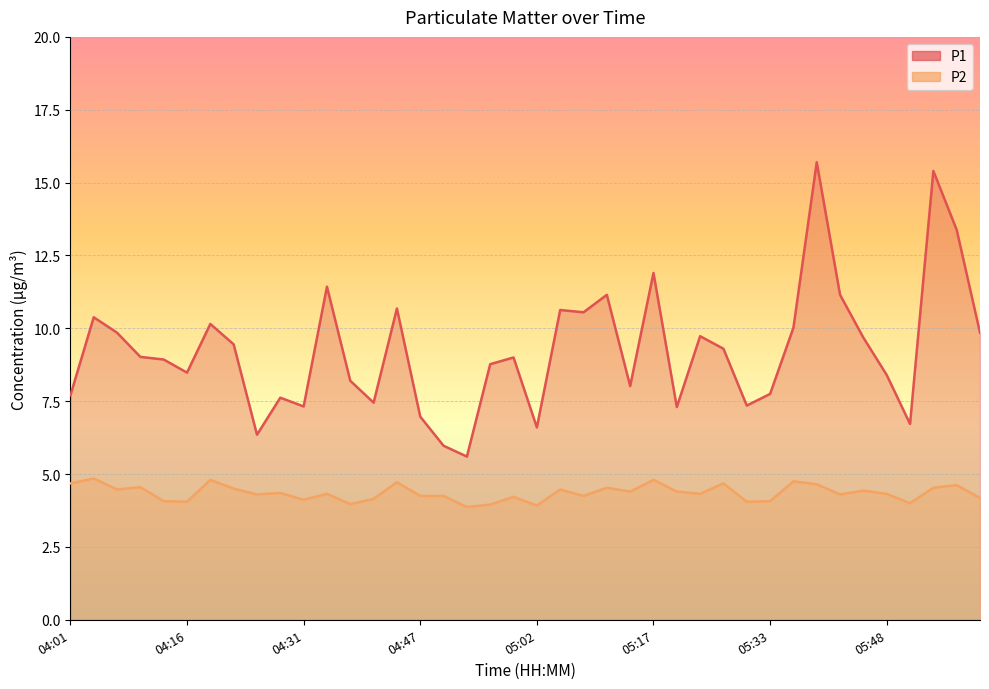

At which category does P2 reach its first local peak?

04:04